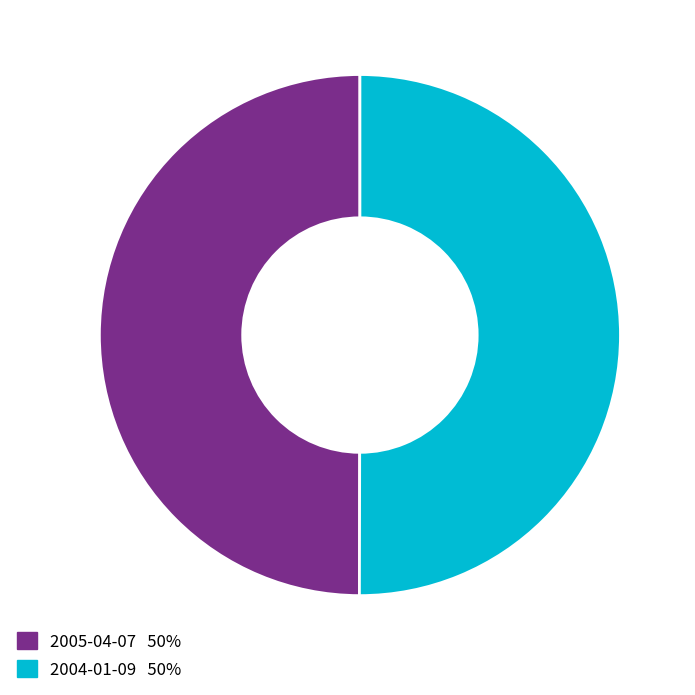

Approximately how many times larger is the value at 2005-04-07 50% compared to 2004-01-09 50%?

1.0